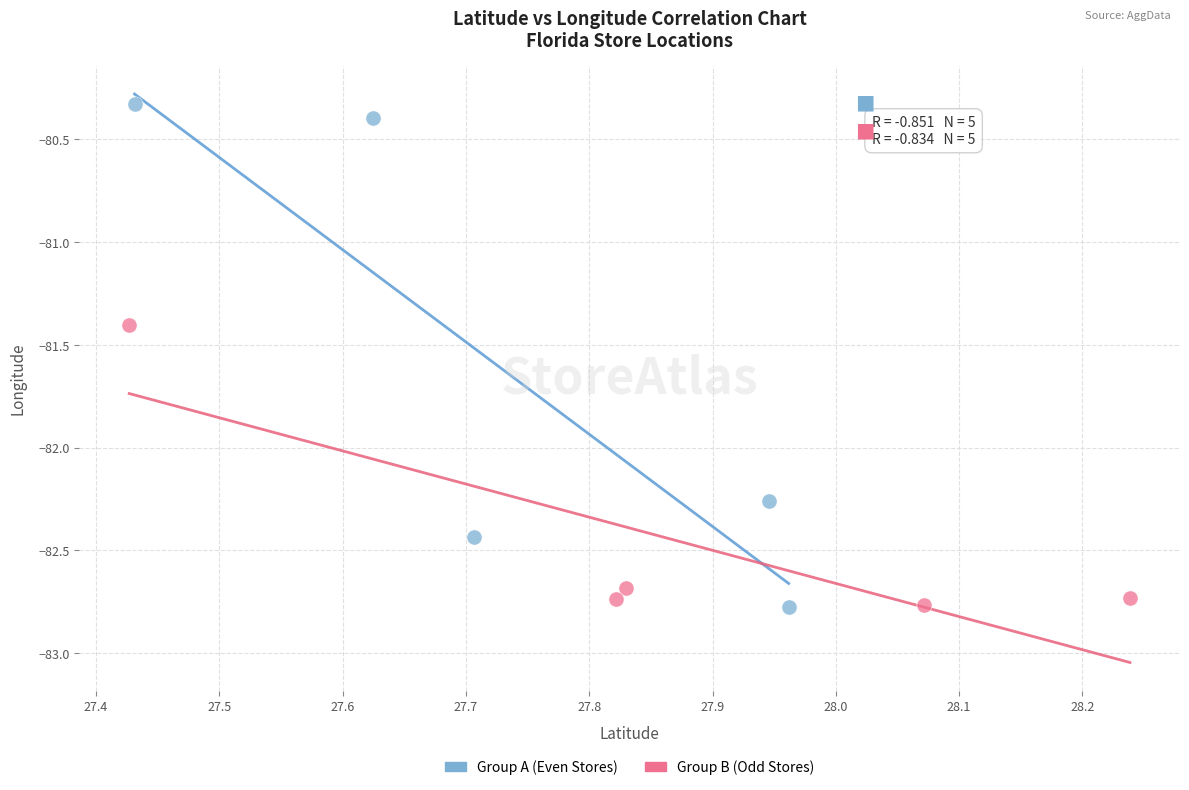

Which series has the widest spread of Y values?

Group A (Even Stores)